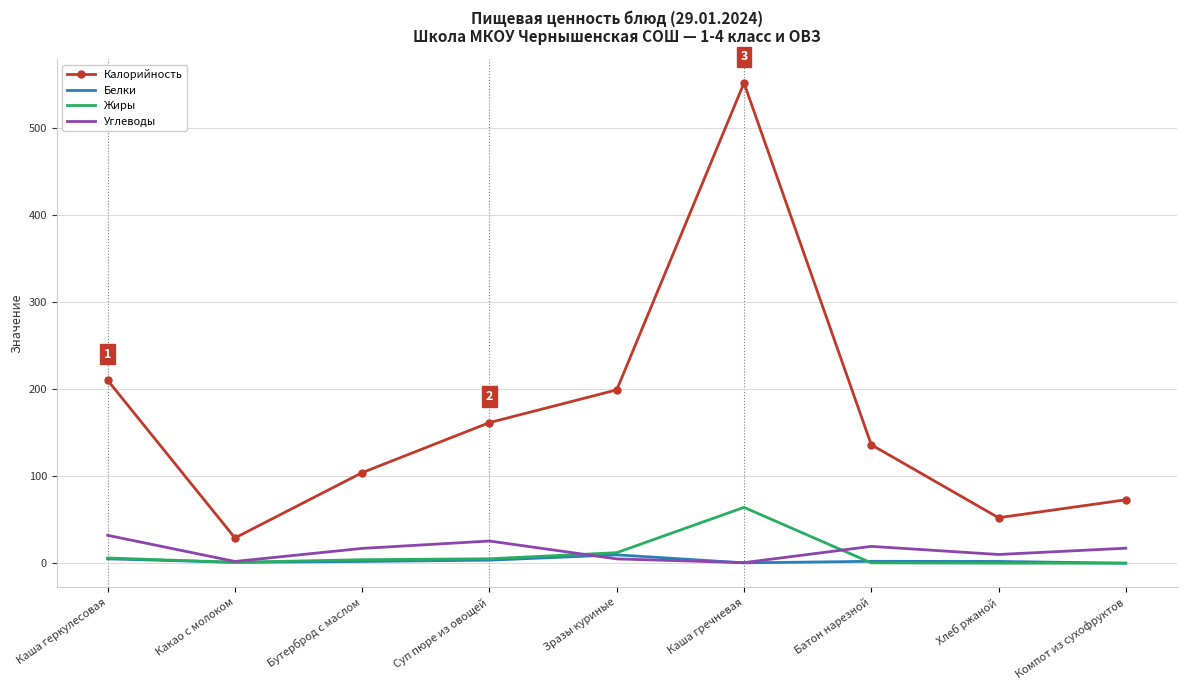

At which label does Жиры first exceed 4?

Каша геркулесовая